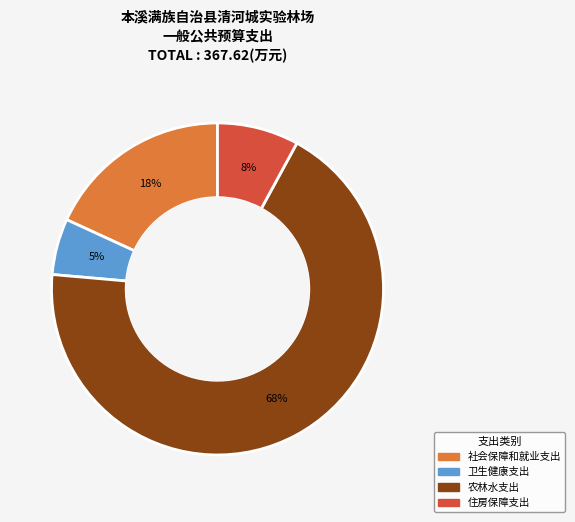

How many segments does this pie chart have?

4